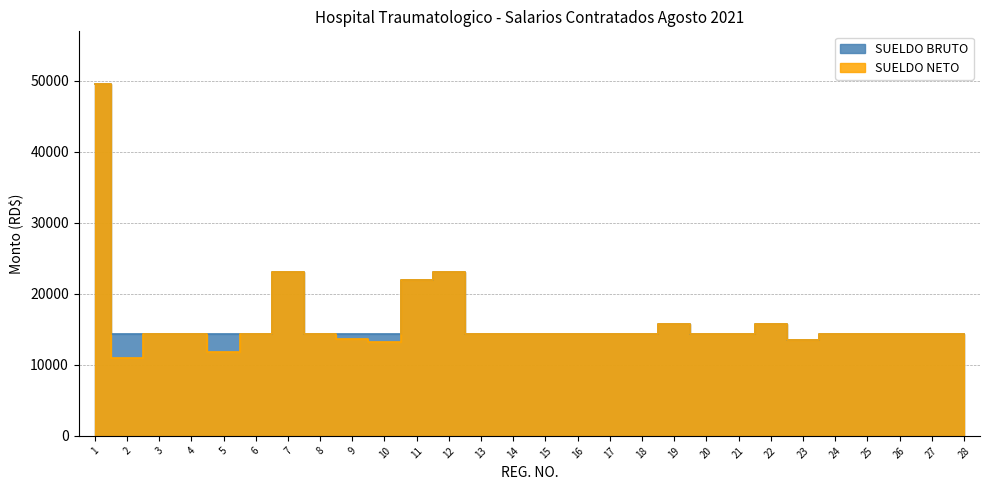

At which category is the sum across all series the highest?

1